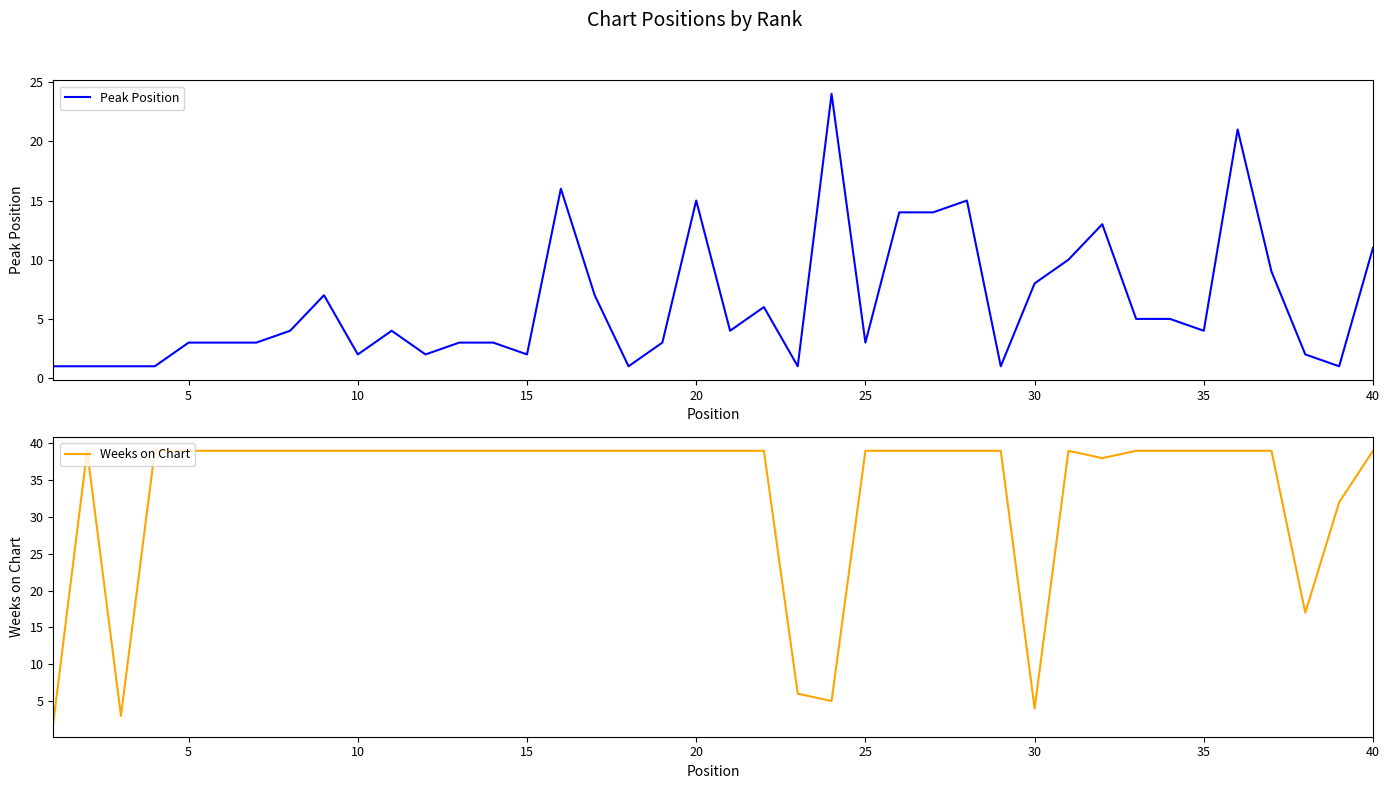

True or false: Peak Position has more than 2 points higher than both neighbors.

True